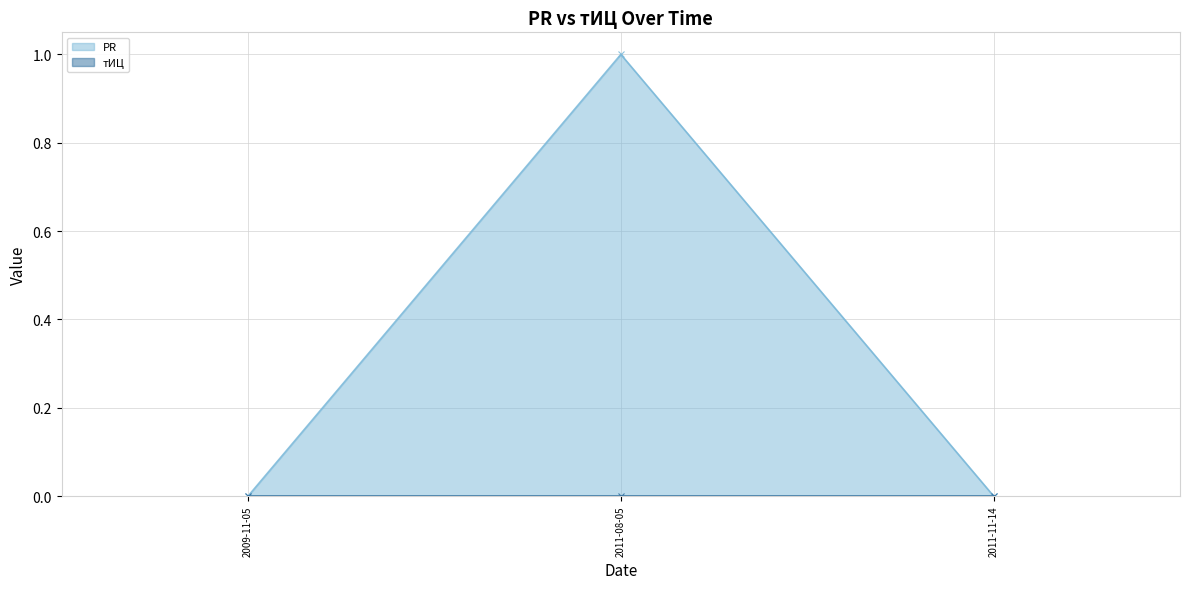

How many positive values are there?

1